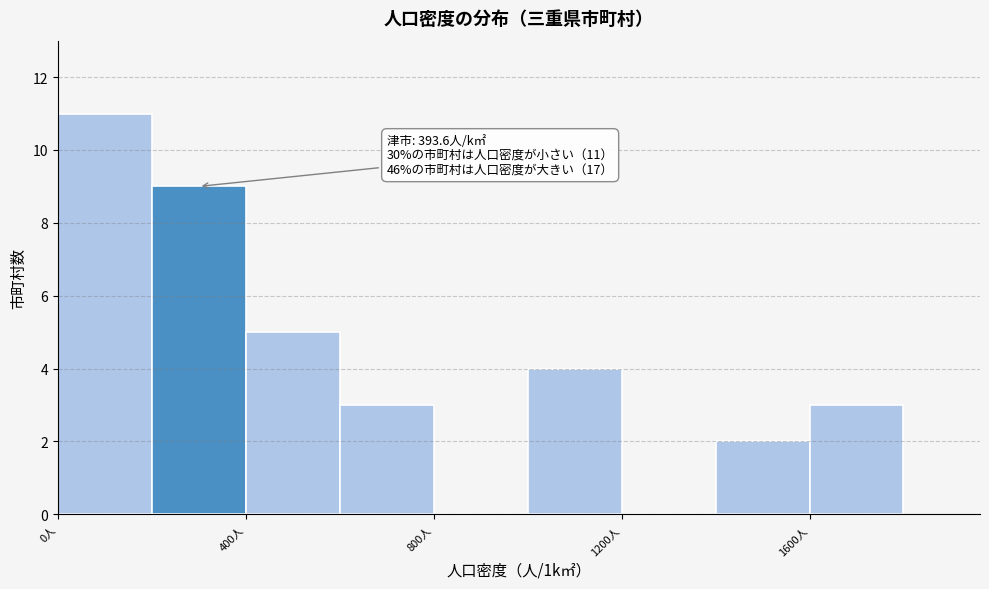

Which range on the x-axis has the tallest bar?

0 to 200